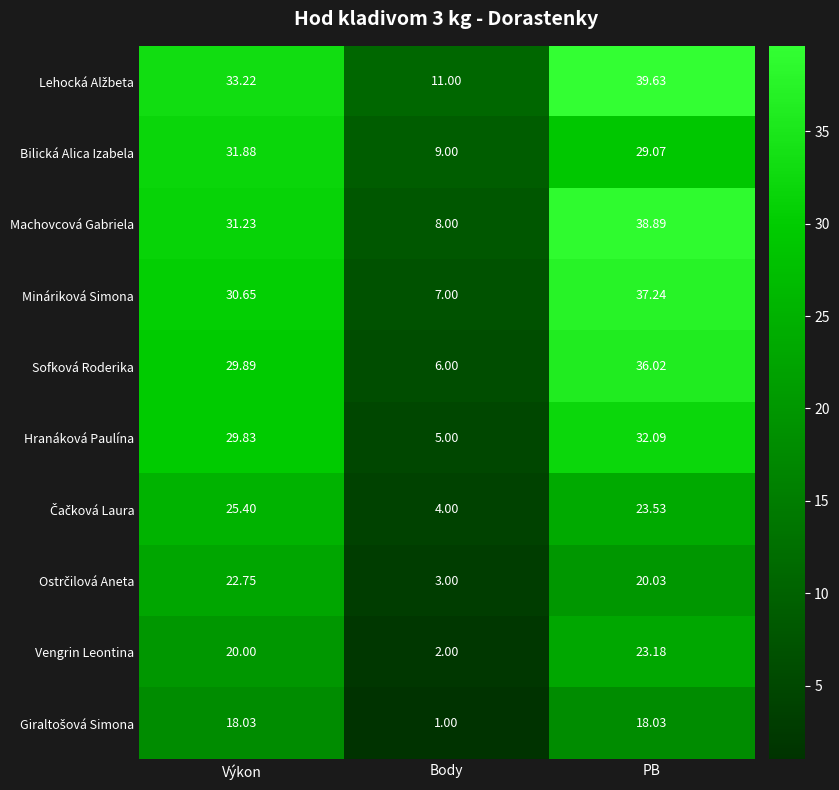

Which category has the highest value across all series?

PB